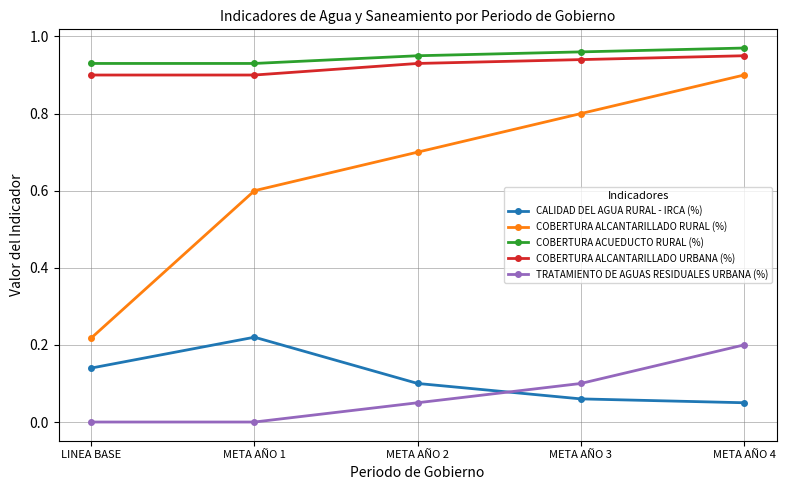

Which series changed the most between META AÑO 1 and META AÑO 2?

CALIDAD DEL AGUA RURAL - IRCA (%)